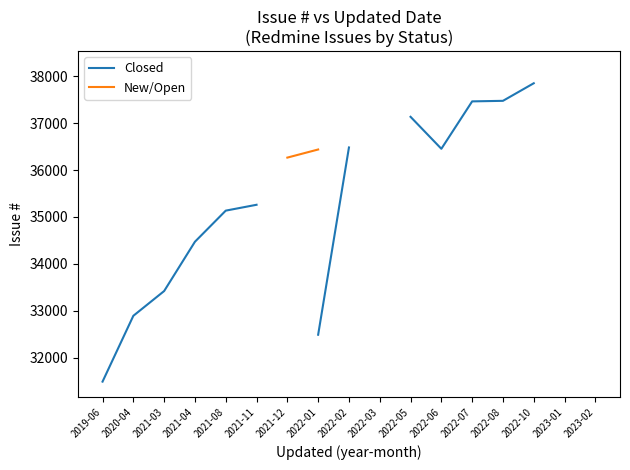

Does the chart display data point markers on the line(s)?

No